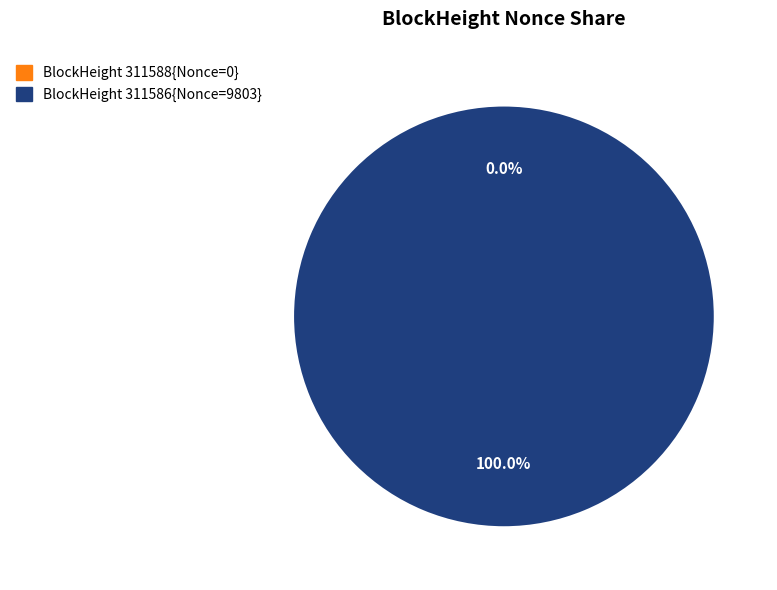

Between 311586 and 311588, which is larger?

311586